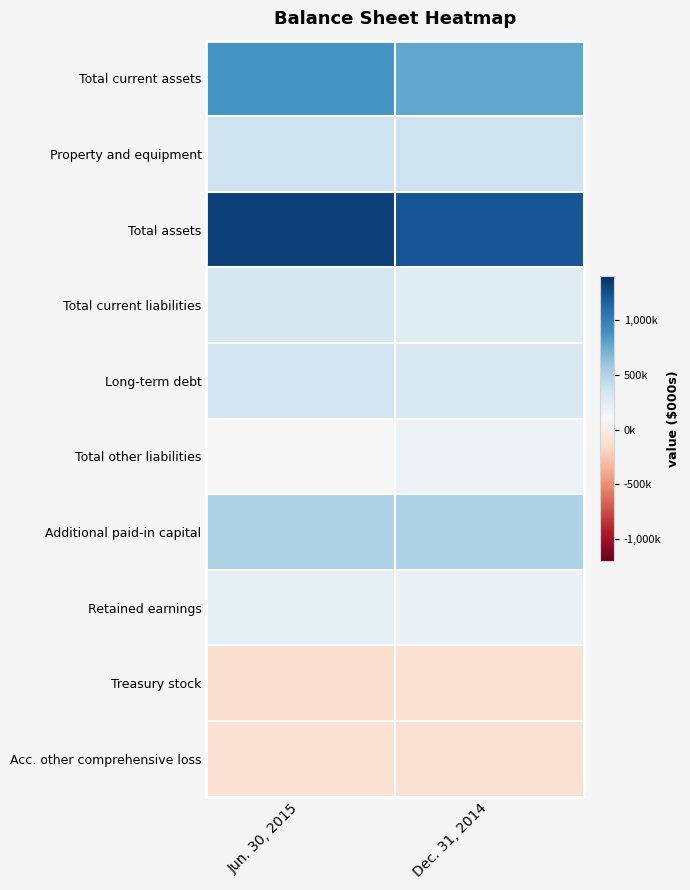

Reading left to right, what are all the values shown in this chart?

Total current assets: Jun. 30, 2015=881853	Dec. 31, 2014=773624
Property and equipment: Jun. 30, 2015=374013	Dec. 31, 2014=368128
Total assets: Jun. 30, 2015=1318444	Dec. 31, 2014=1220485
Total current liabilities: Jun. 30, 2015=332743	Dec. 31, 2014=255190
Long-term debt: Jun. 30, 2015=351312	Dec. 31, 2014=301415
Total other liabilities: Jun. 30, 2015=103788	Dec. 31, 2014=171492
Additional paid-in capital: Jun. 30, 2015=505188	Dec. 31, 2014=502739
Retained earnings: Jun. 30, 2015=218561	Dec. 31, 2014=190714
Treasury stock: Jun. 30, 2015=-106109	Dec. 31, 2014=-100000
Acc. other comprehensive loss: Jun. 30, 2015=-87473	Dec. 31, 2014=-101498